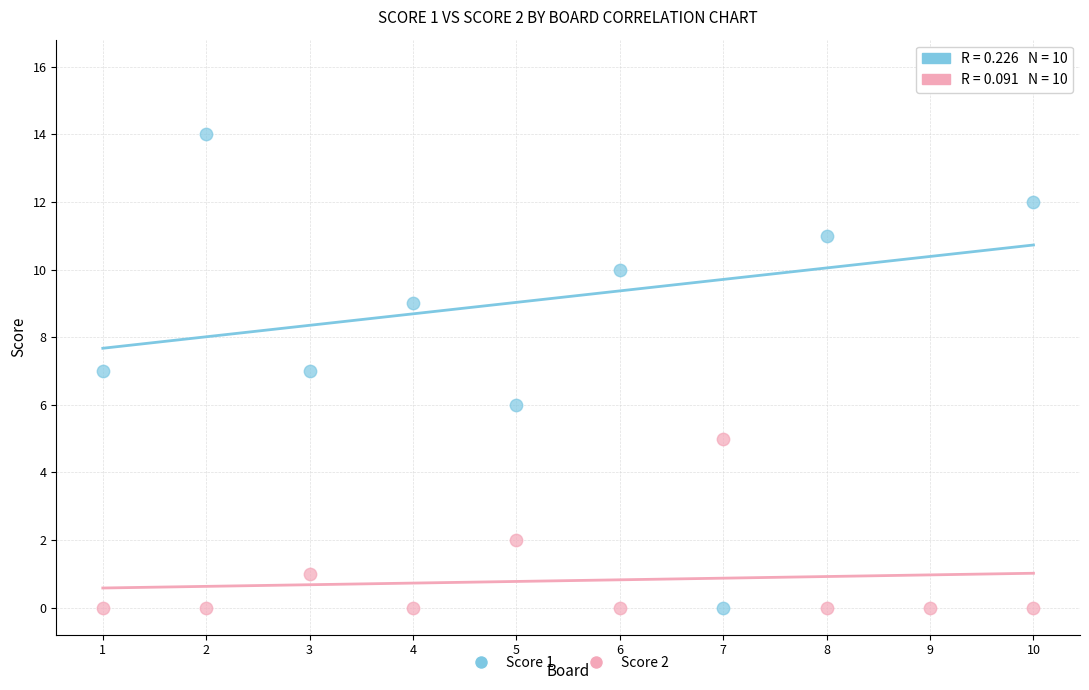

Which series contains the highest Y value?

Score 1